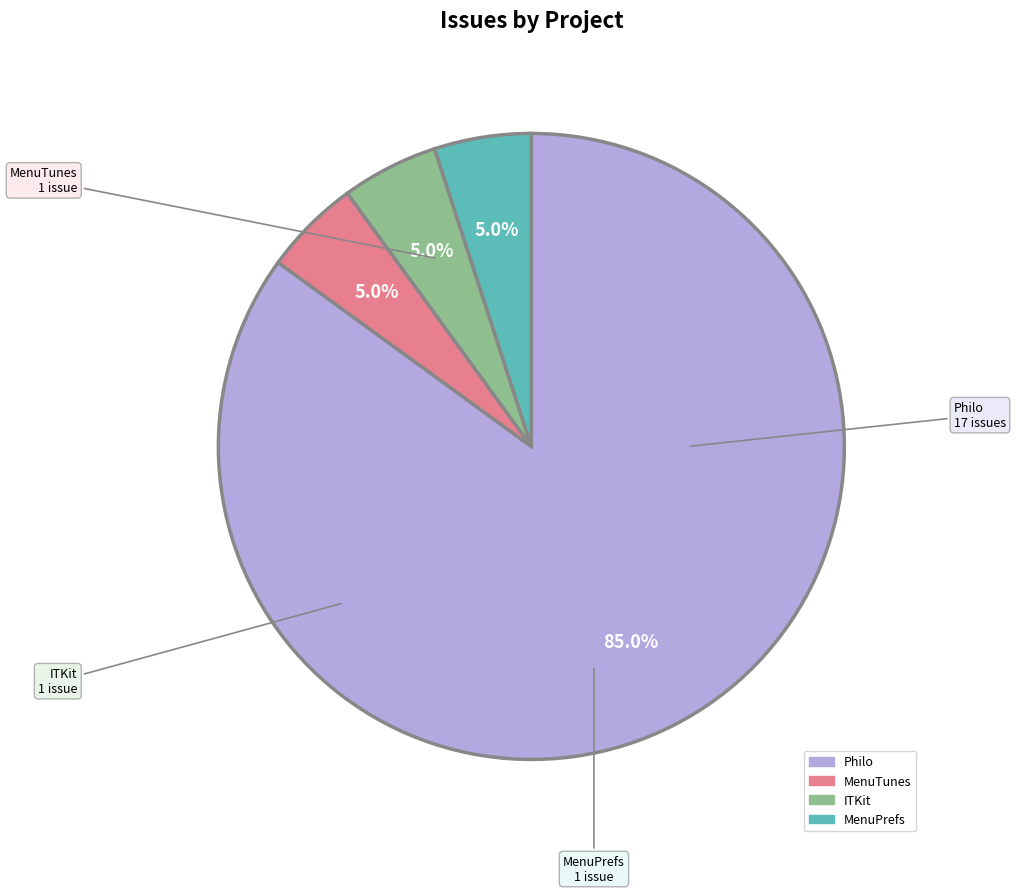

Does Philo account for over 50% of the chart?

Yes